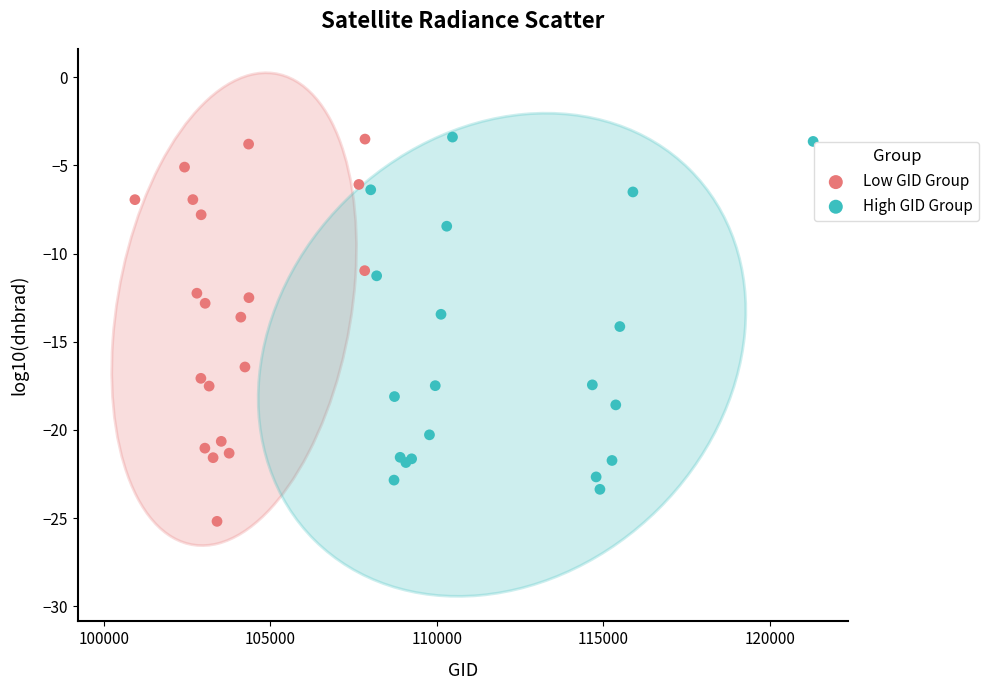

Which series has the largest Y range (max minus min)?

Low GID Group